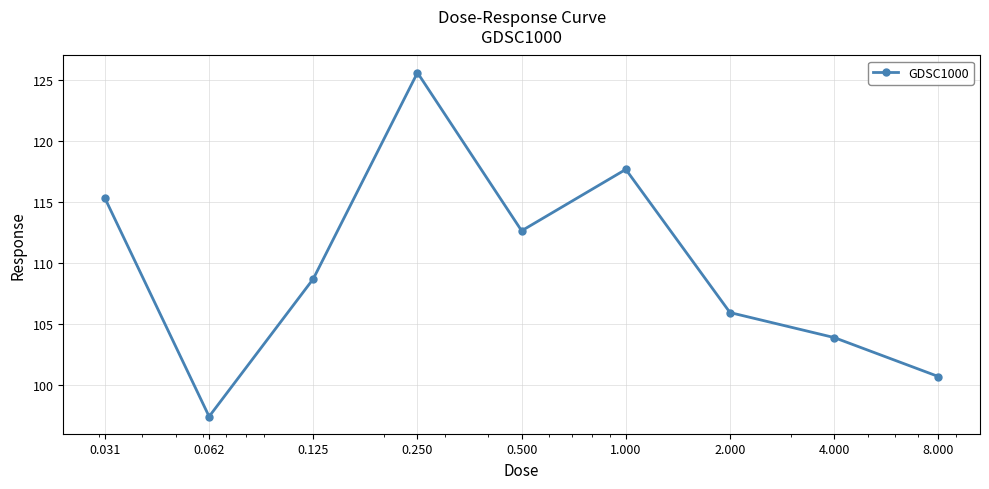

Reading left to right, extract all data points from this chart.

115.3	97.4	108.7	125.6	112.6	117.7	105.9	103.9	100.7